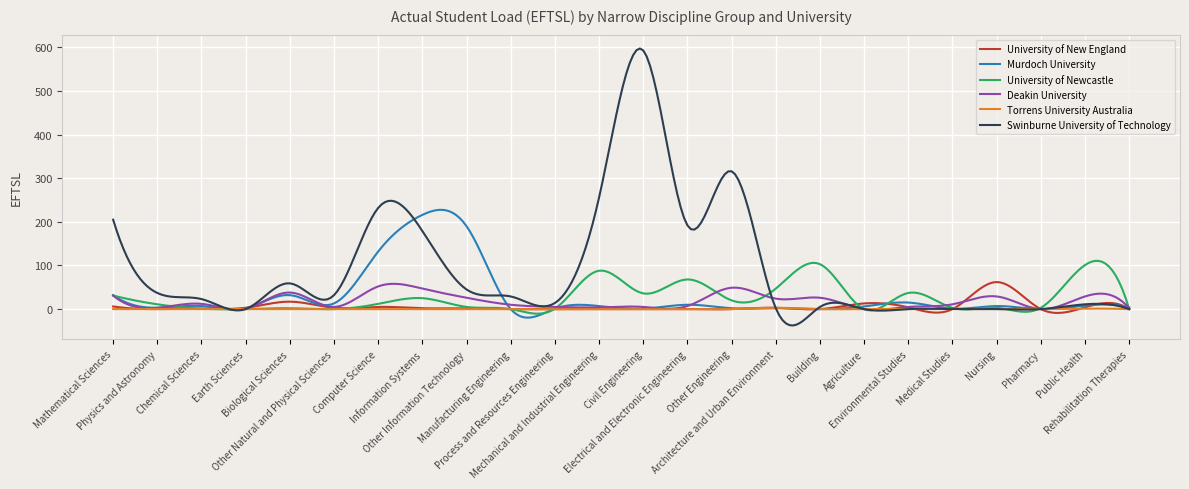

What is the difference between the maximum and minimum values in the Deakin University series?

59.6